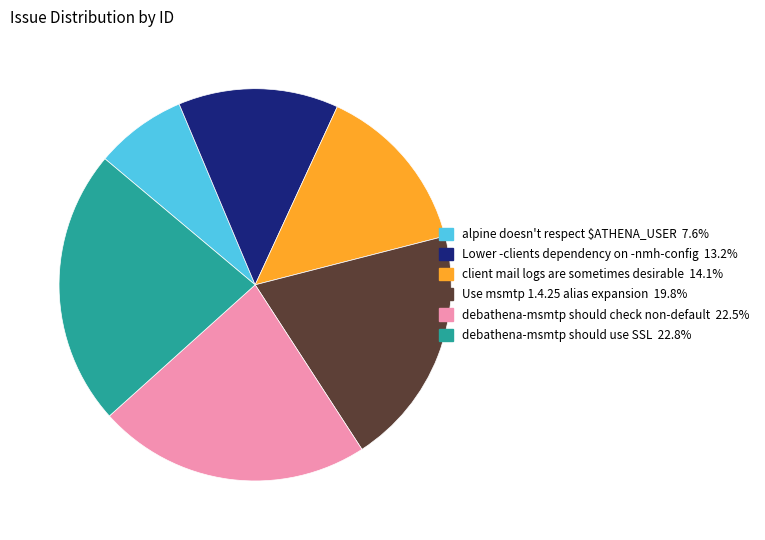

Is it true that debathena-msmtp should check non-default is 12% of the pie?

False